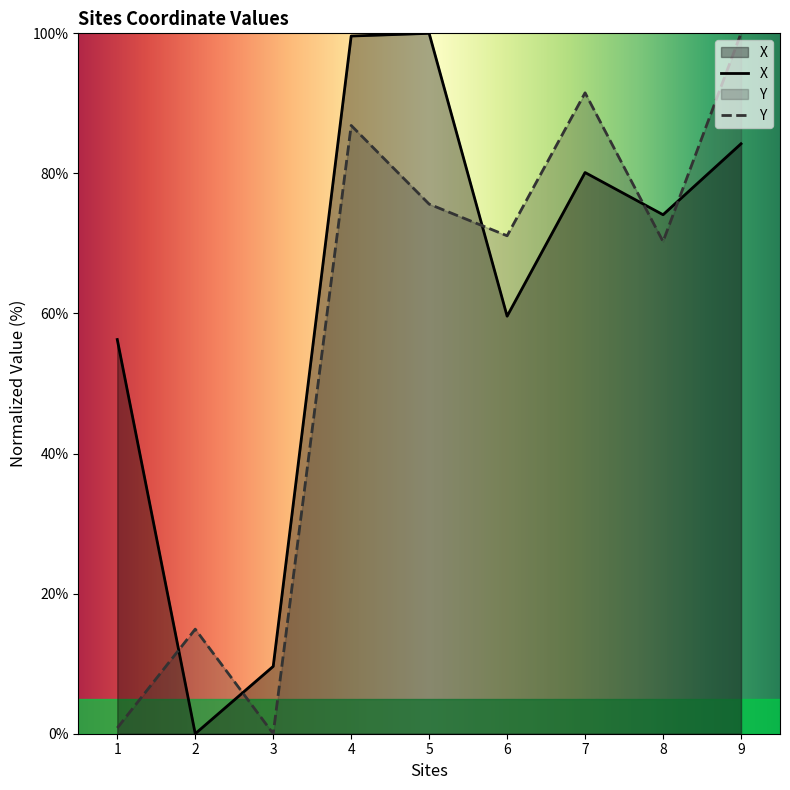

After their last crossing, which series has the higher values: Y or X?

Y